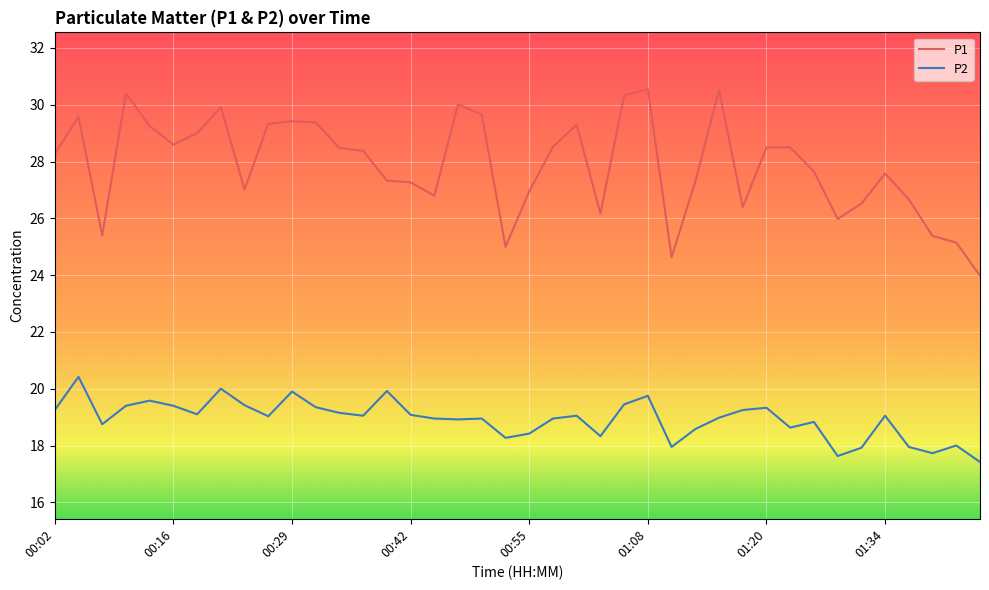

What is the smallest value displayed?

17.4